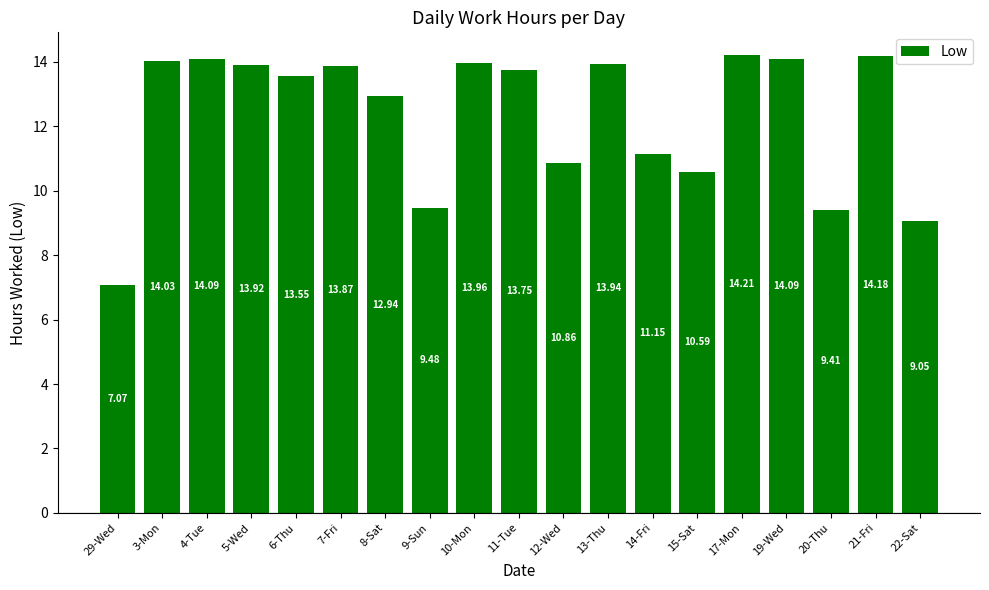

How many data points does each series have?

19